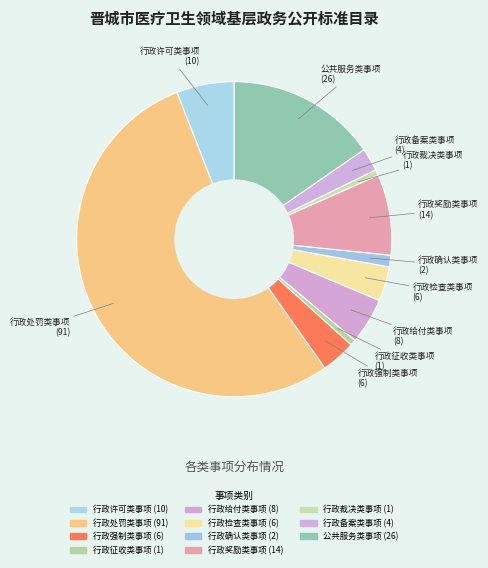

How many segments does this pie chart have?

11